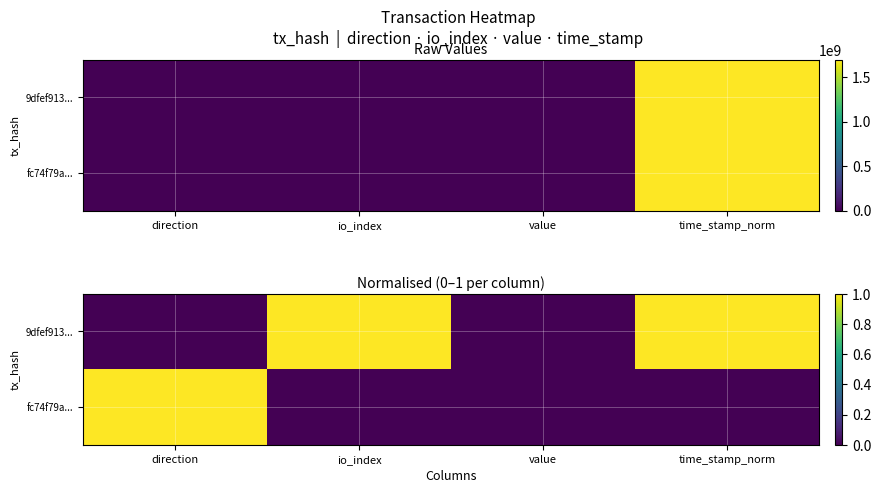

List the series in order of their peak value, lowest first.

fc74f79a..., 9dfef913...